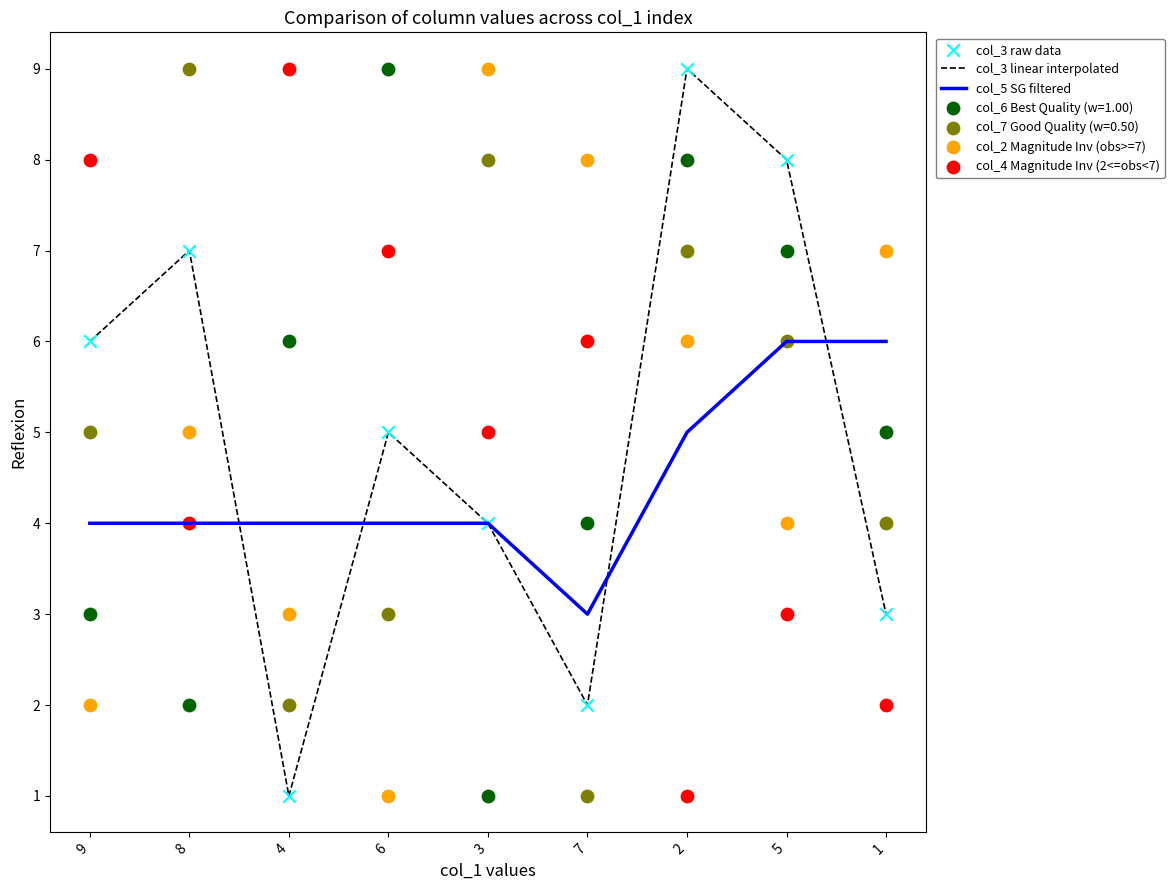

Which series contains the highest Y value?

col_3 linear interpolated